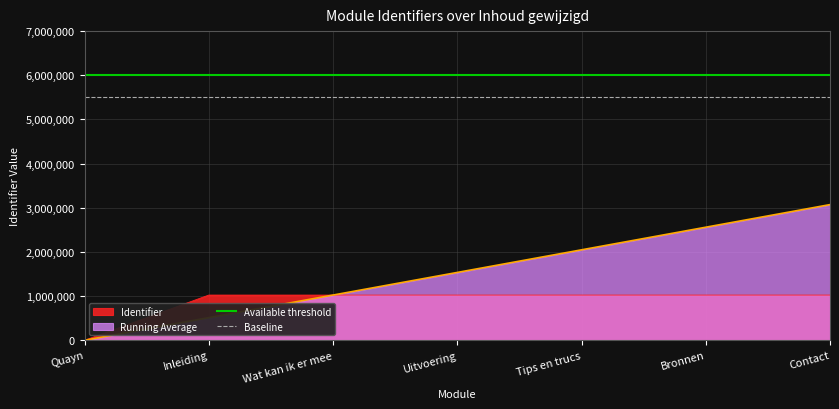

Read the Running Average value at Bronnen.

2559912